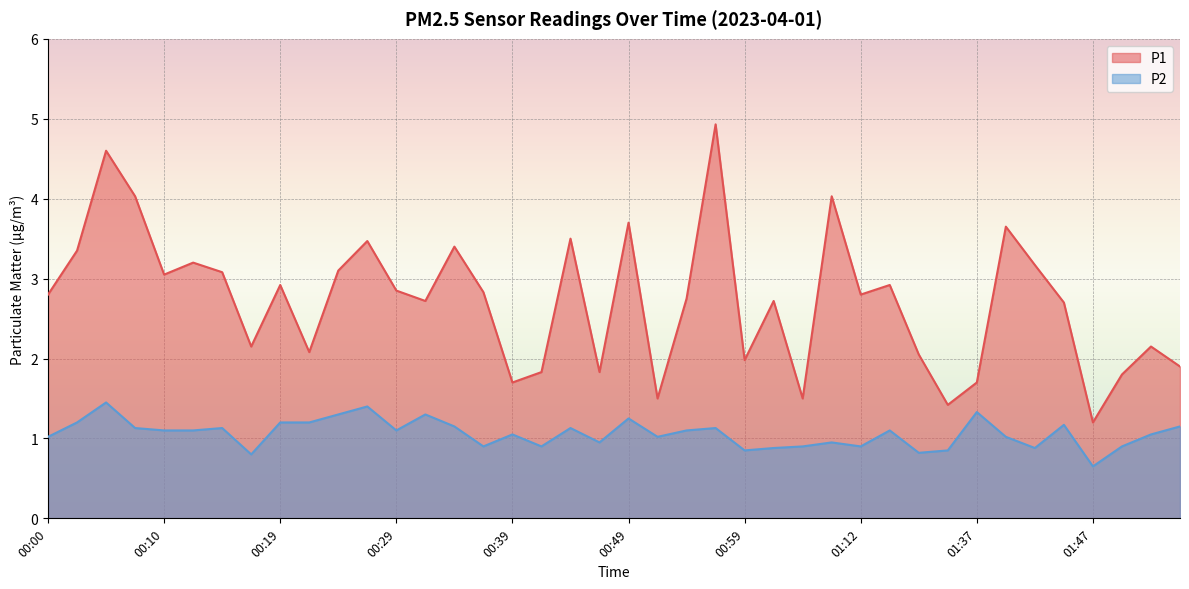

How many values in the P2 series are below 1?

14